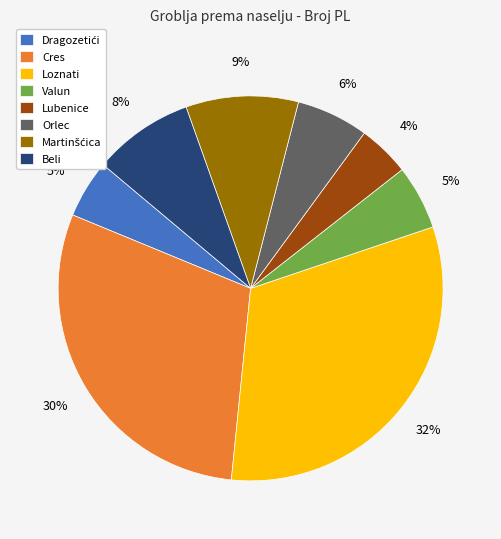

Which category has the smallest portion of the pie?

Lubenice